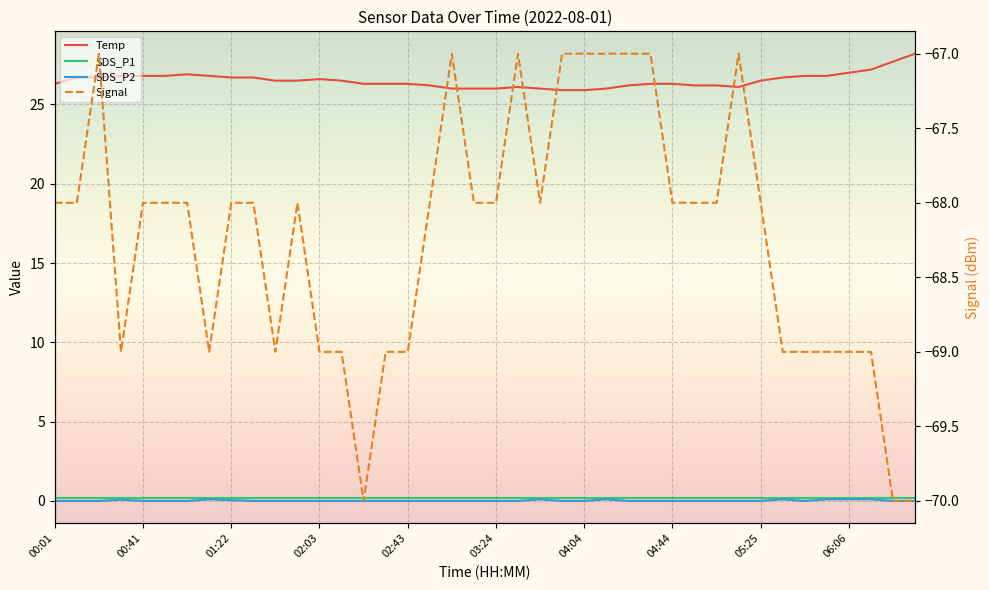

True or false: Signal and Temp cross at least once.

False